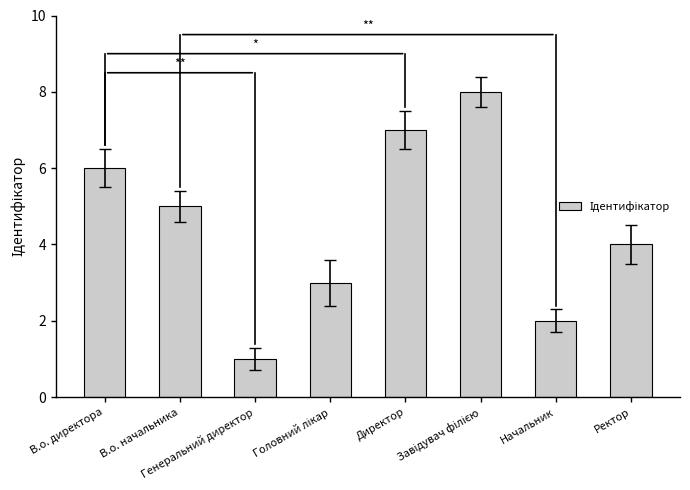

Reading left to right, transcribe all the data shown in this chart.

6	5	1	3	7	8	2	4